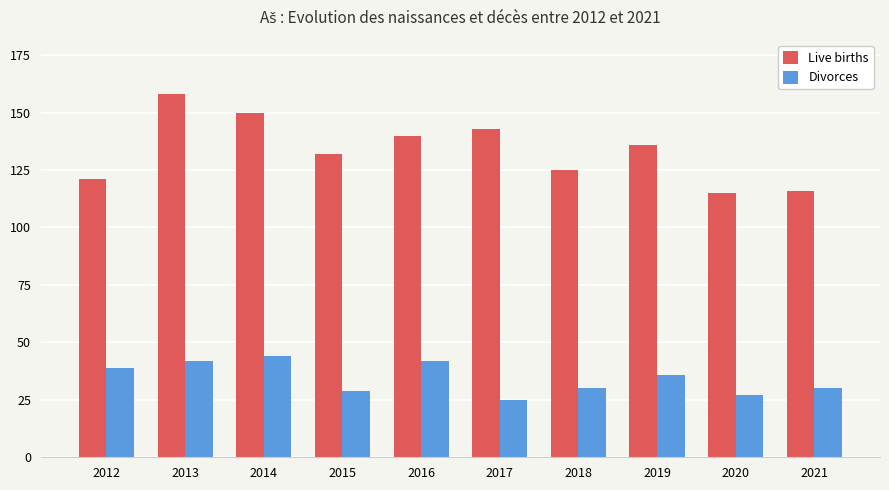

Reading right to left, what are all the values shown in this chart?

Live births: 2021=116	2020=115	2019=136	2018=125	2017=143	2016=140	2015=132	2014=150	2013=158	2012=121
Divorces: 2021=30	2020=27	2019=36	2018=30	2017=25	2016=42	2015=29	2014=44	2013=42	2012=39